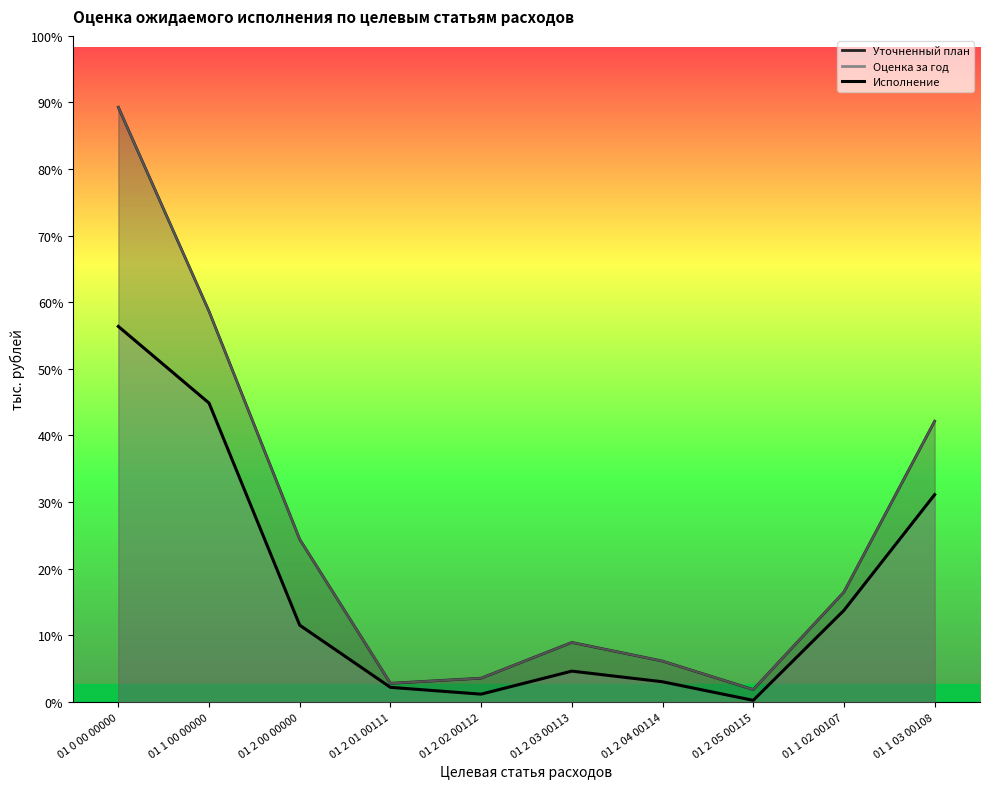

What is the difference between the maximum and minimum values?

24300.7